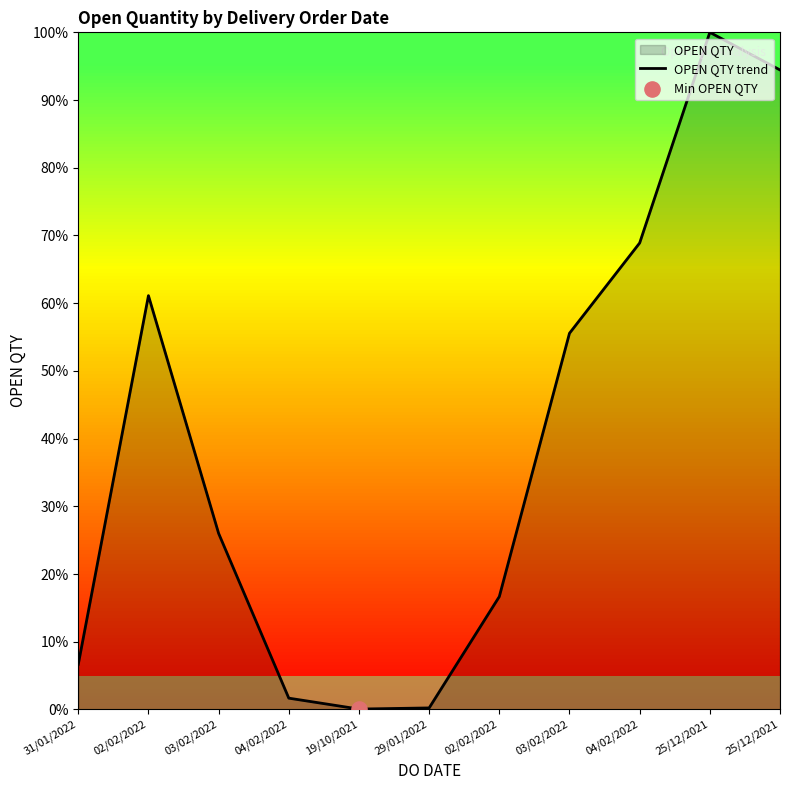

Which has a higher value, 29/01/2022 or 02/02/2022?

02/02/2022